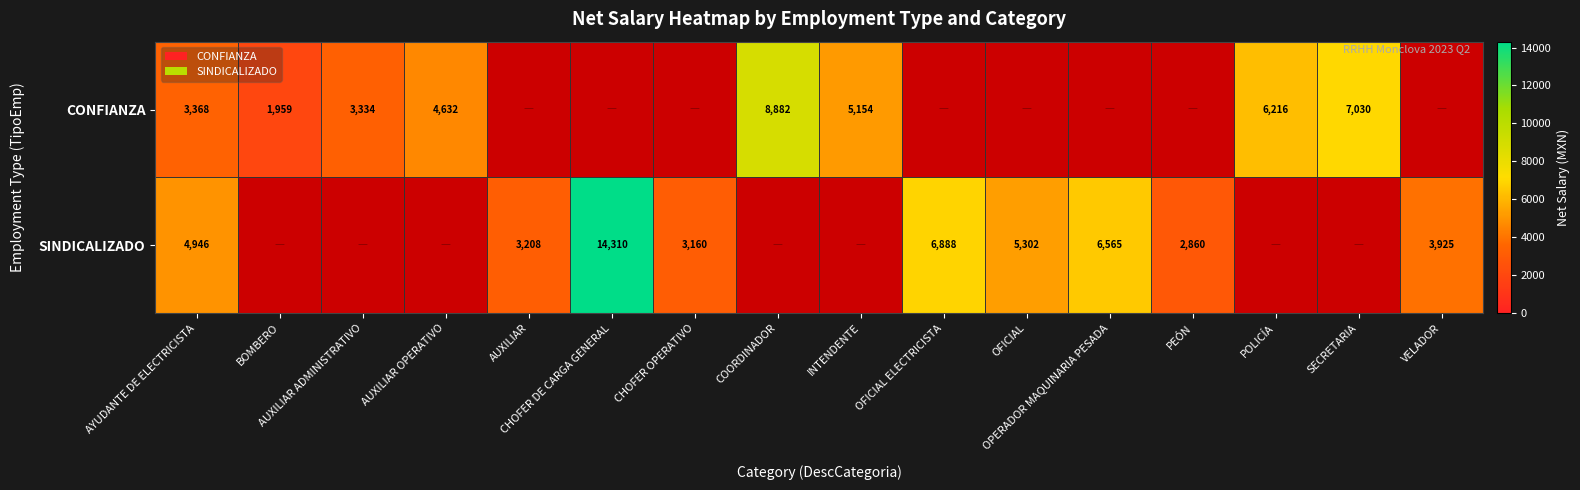

At which category is the sum across all series the highest?

AYUDANTE DE ELECTRICISTA